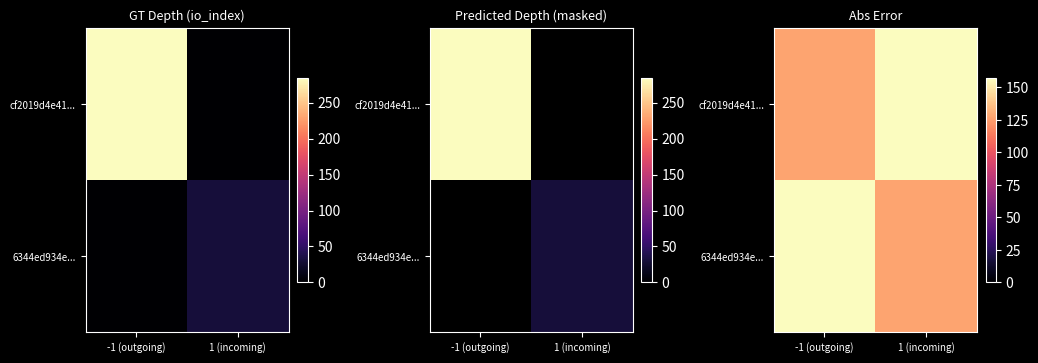

Is the value of cf2019d4e41... at 1 (incoming) greater than the value of 6344ed934e... at -1 (outgoing)?

No